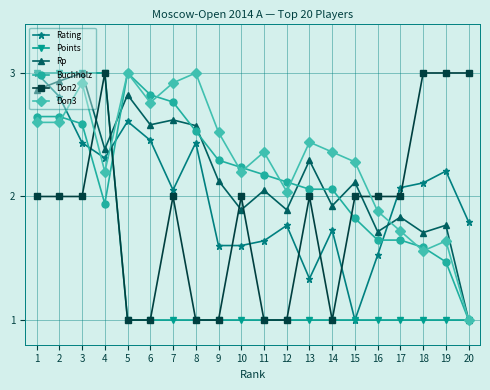

How many series are shown in this chart?

6